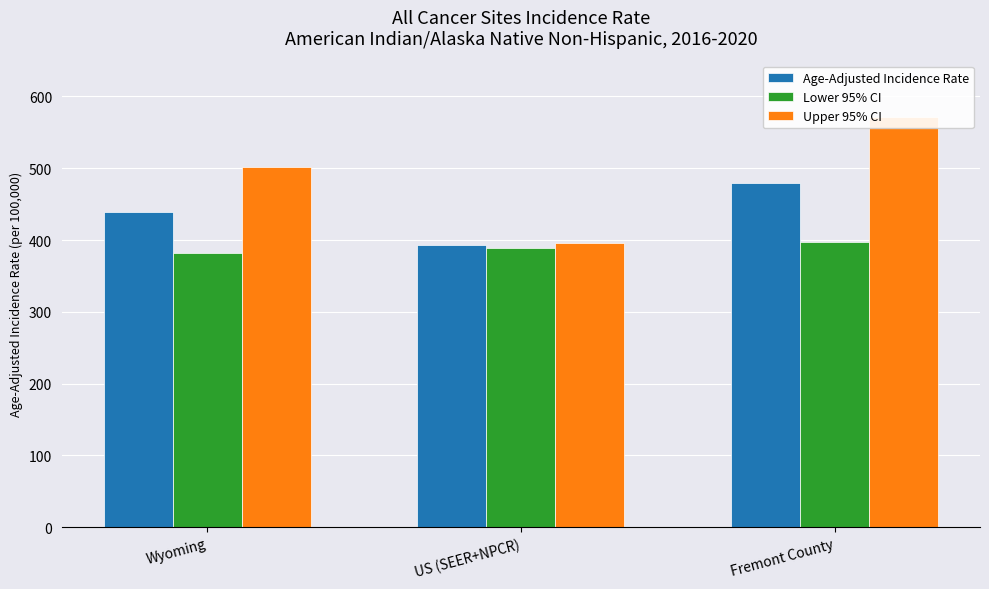

What is the label of the 1st bar from the left?

Wyoming